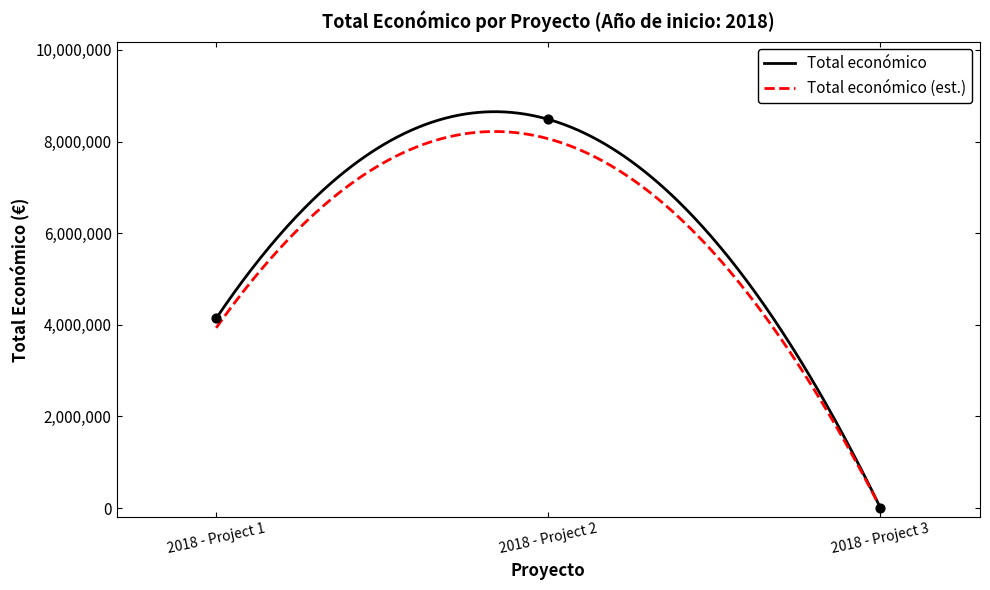

What is the highest value of the Total económico series?

8651449.5